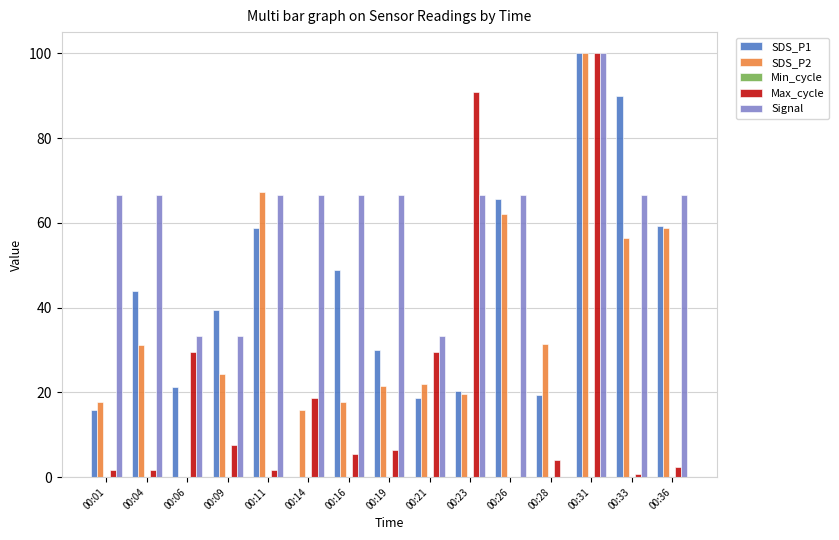

What is the sum of the Max_cycle values at 00:28 and 00:26?

3.9